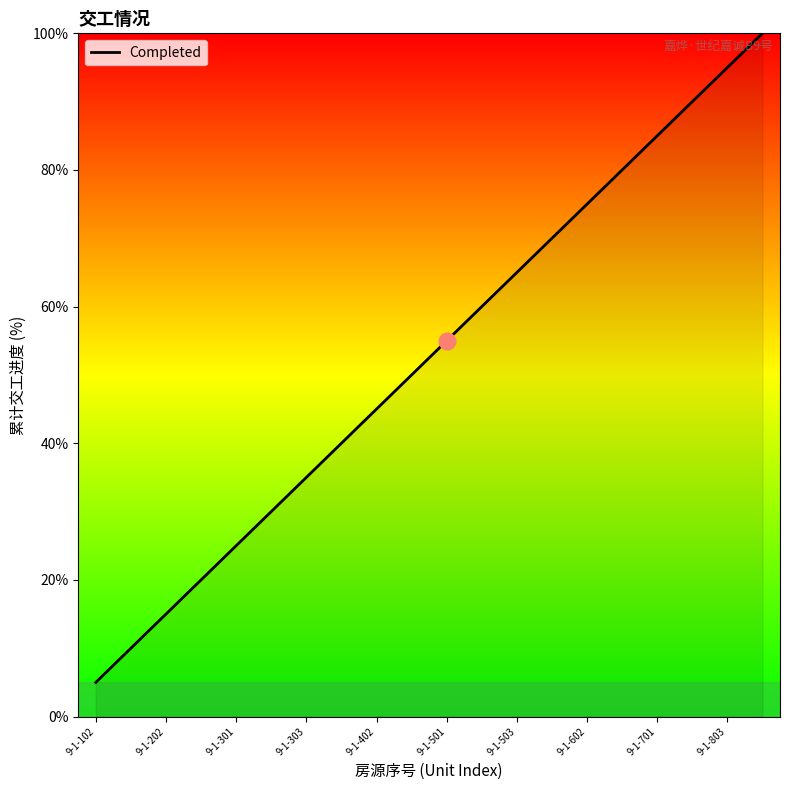

What is the smallest value displayed?

5.0